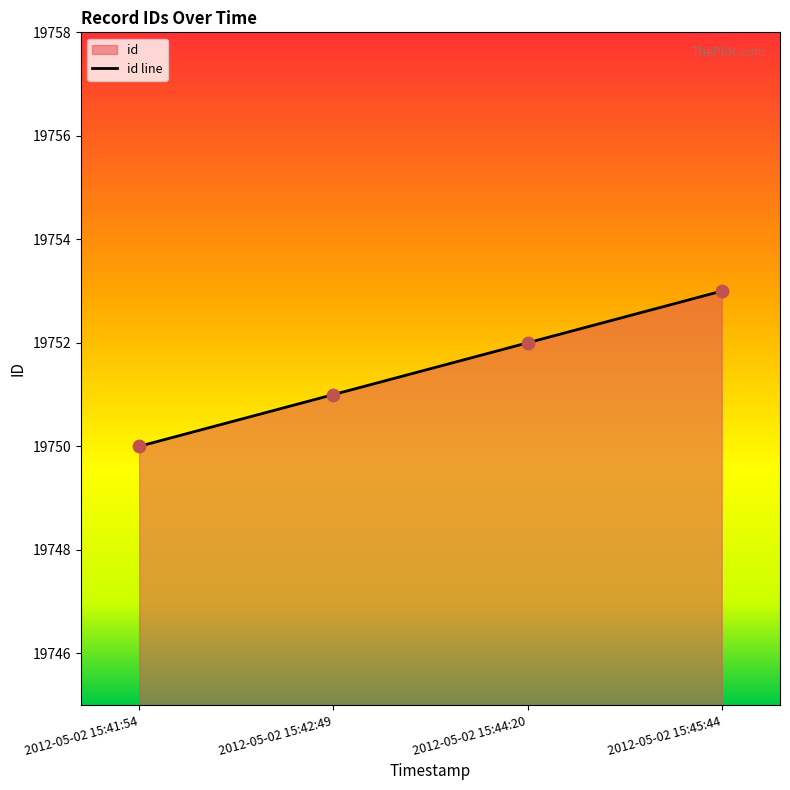

Which has a higher value, 2012-05-02 15:41:54 or 2012-05-02 15:44:20?

2012-05-02 15:44:20